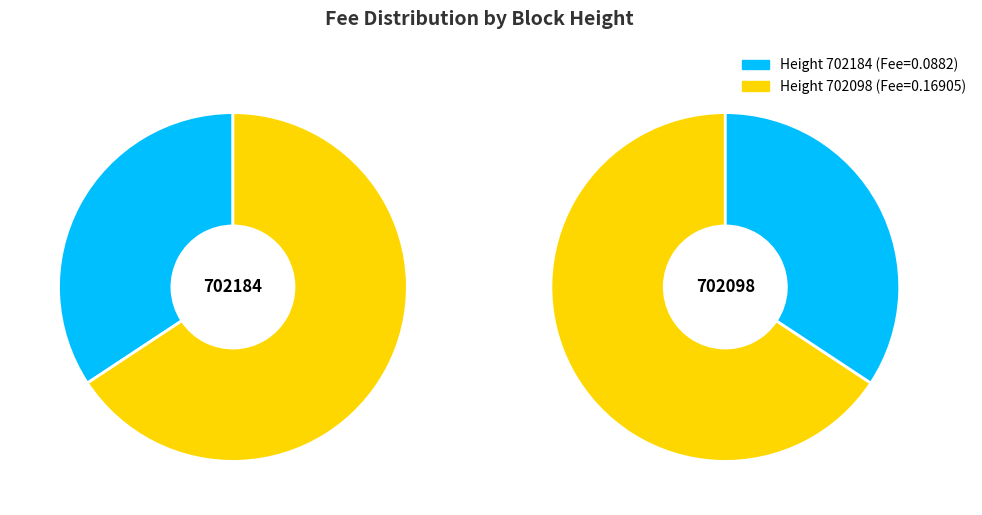

Which category has the smallest portion of the pie?

702184